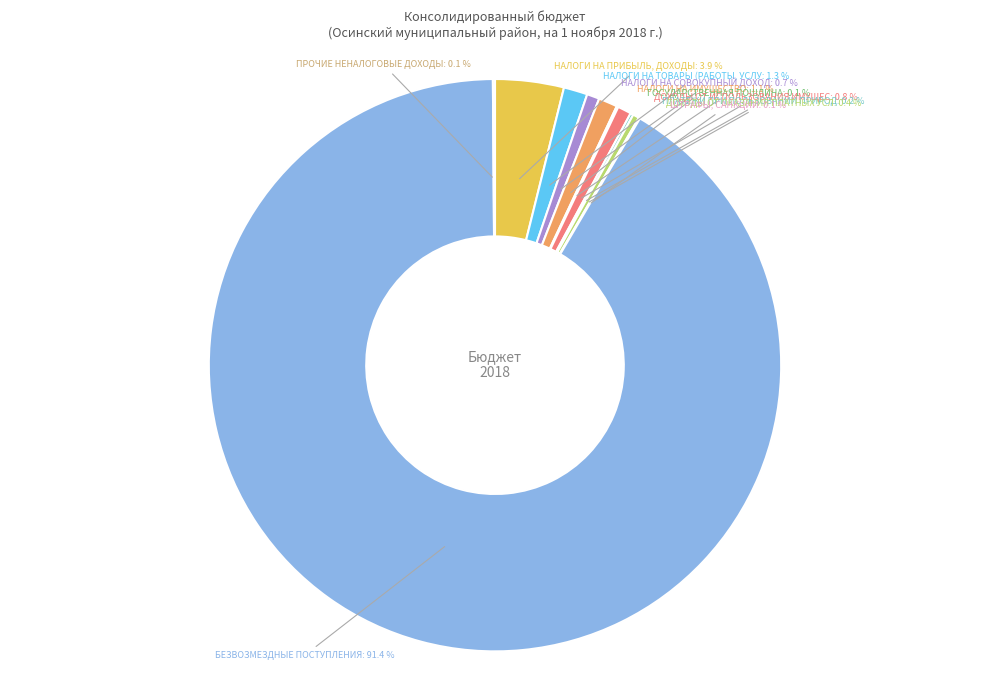

Is there any slice that represents more than half of the pie?

Yes